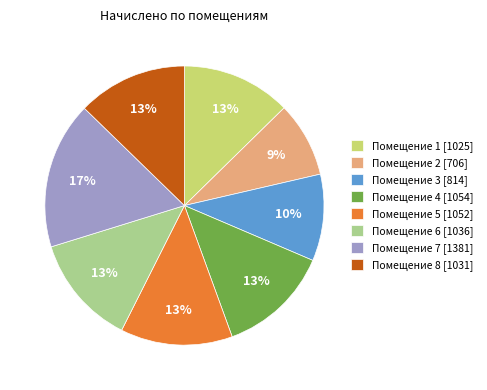

What percentage is the Помещение 4 [1054] slice, to the nearest percent?

13%